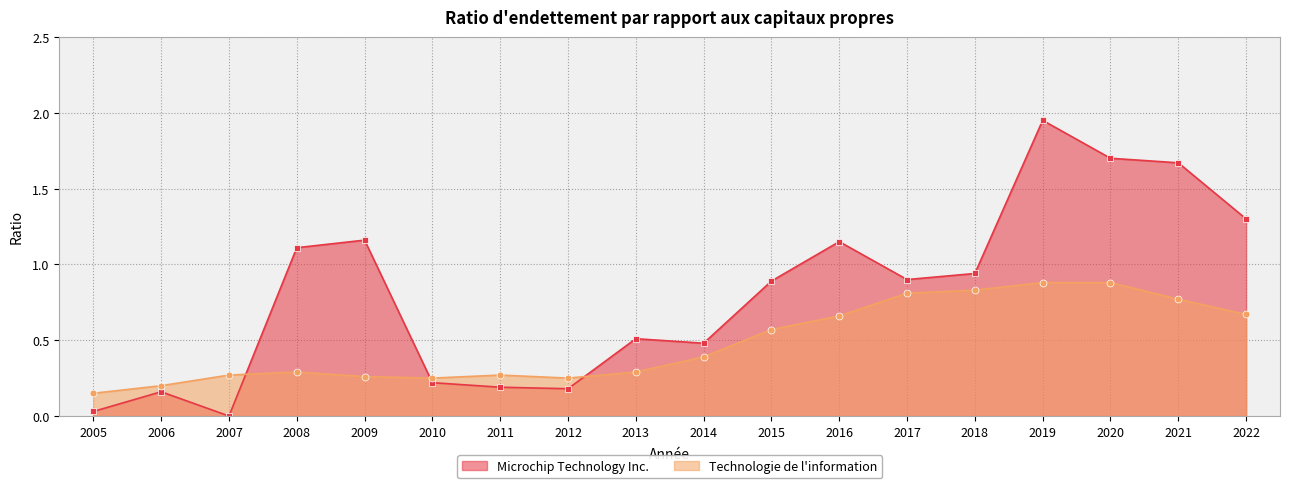

Which series changed the most between 2005 and 2019?

Microchip Technology Inc.